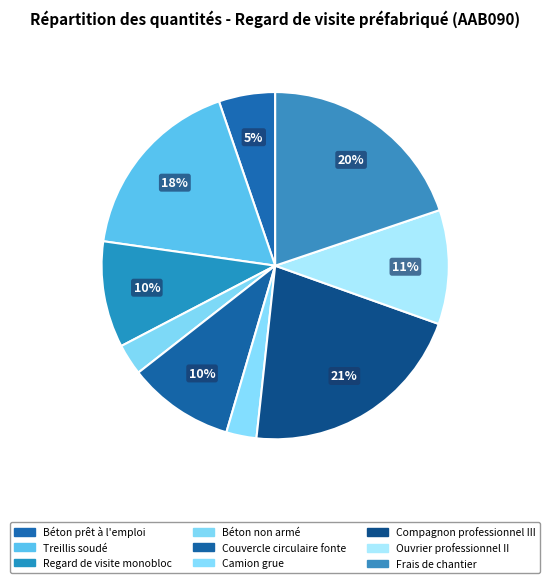

Count the number of slices in the pie.

9